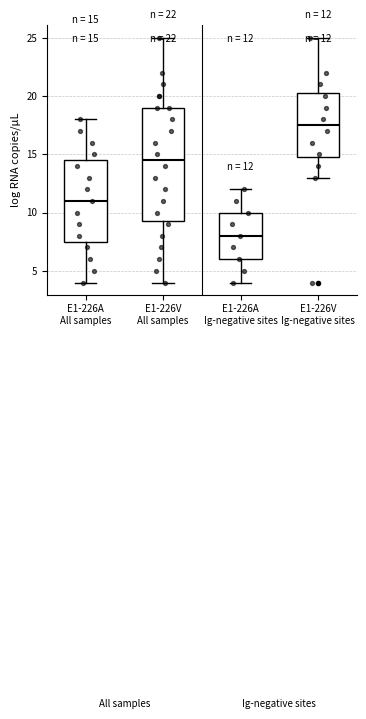

Comparing the boxes themselves (not the whiskers), which one is the tallest?

E1-226V All samples